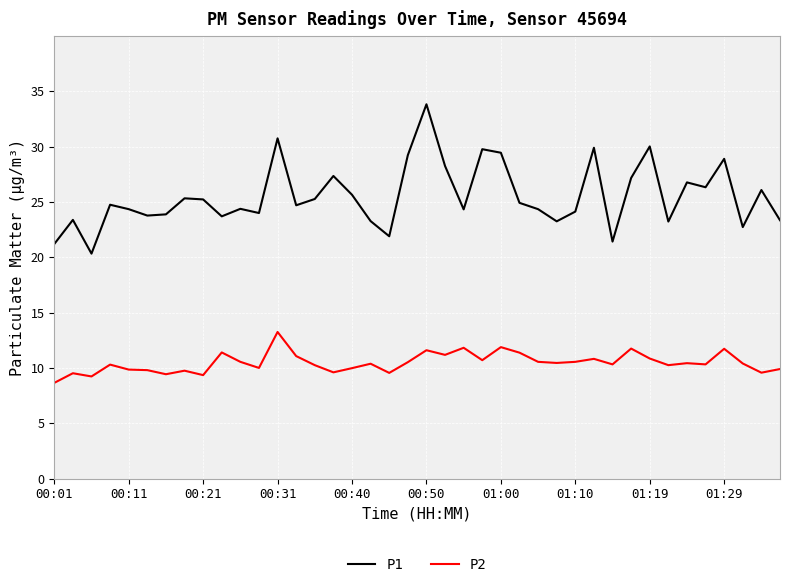

List the series in order of their overall mean, highest first.

P1, P2